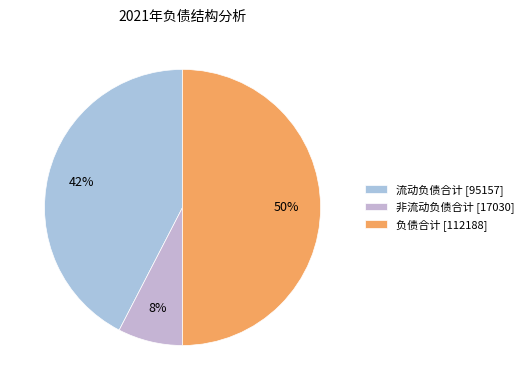

What is the ratio of the value at 负债合计 to the value at 流动负债合计?

1.2